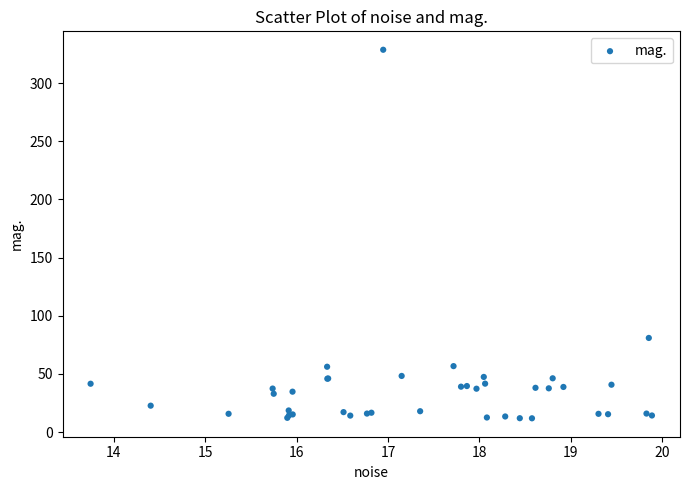

What Y value in the scatter plot is closest to 170?

80.9